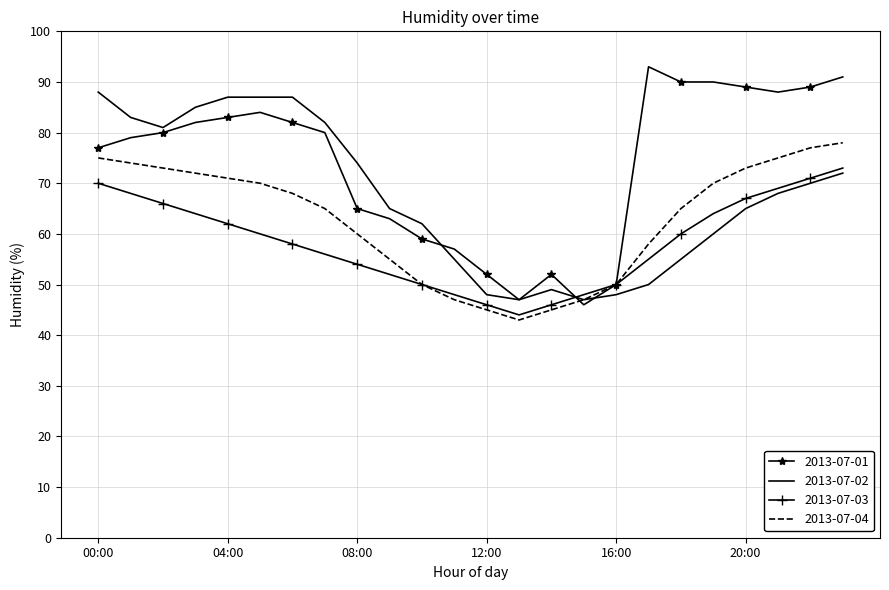

Rank the series by their maximum value, from highest to lowest.

2013-07-01, 2013-07-02, 2013-07-04, 2013-07-03